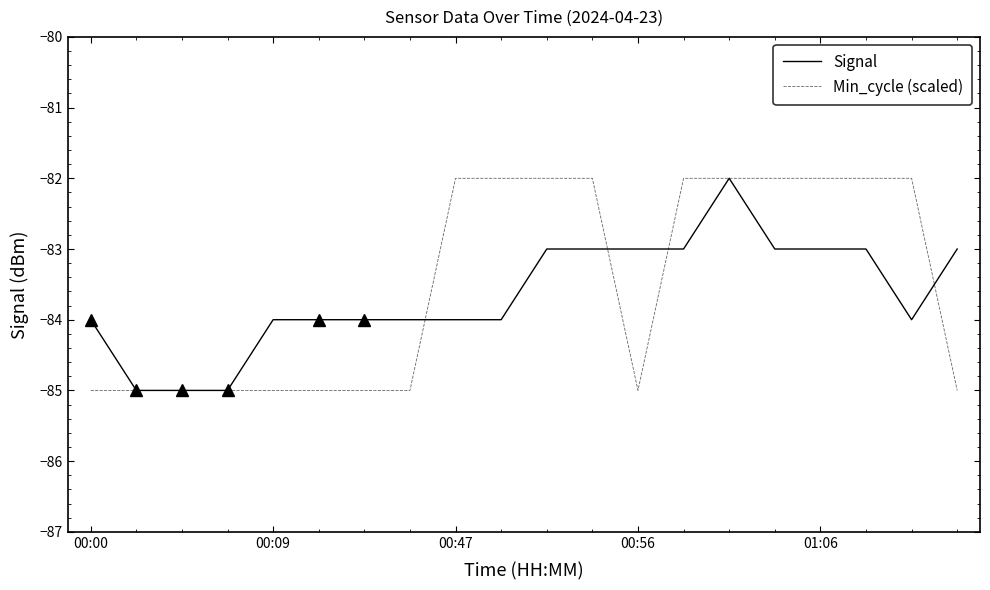

Reading right to left, transcribe all the data shown in this chart.

Signal: -83	-84	-83	-83	-83	-82	-83	-83	-83	-83	-84	-84	-84	-84	-84	-84	-85	-85	-85	-84
Min_cycle (scaled): -85	-82	-82	-82	-82	-82	-82	-85	-82	-82	-82	-82	-85	-85	-85	-85	-85	-85	-85	-85